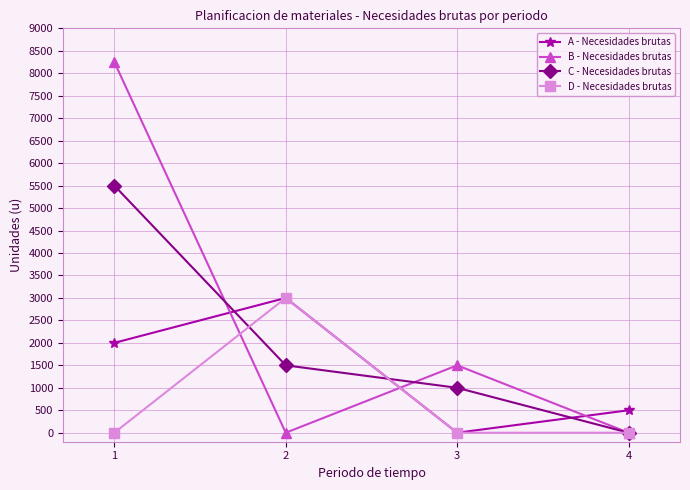

What is the maximum value for B - Necesidades brutas?

8250